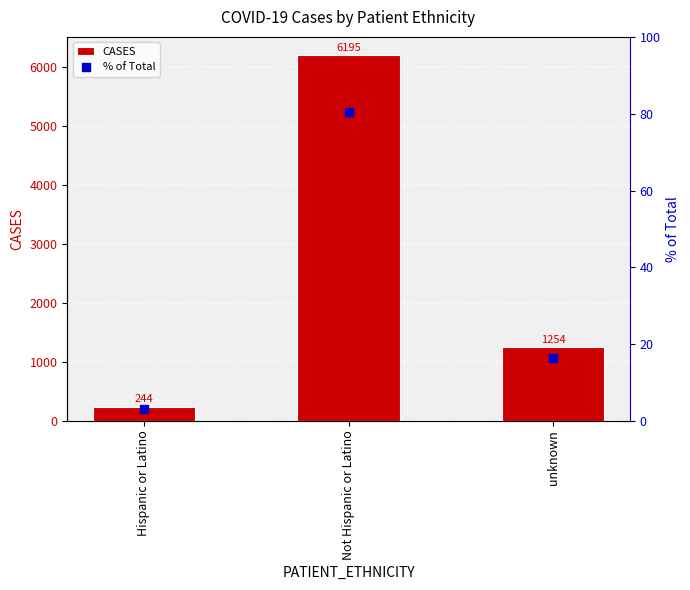

What position from the right is Hispanic or Latino?

3